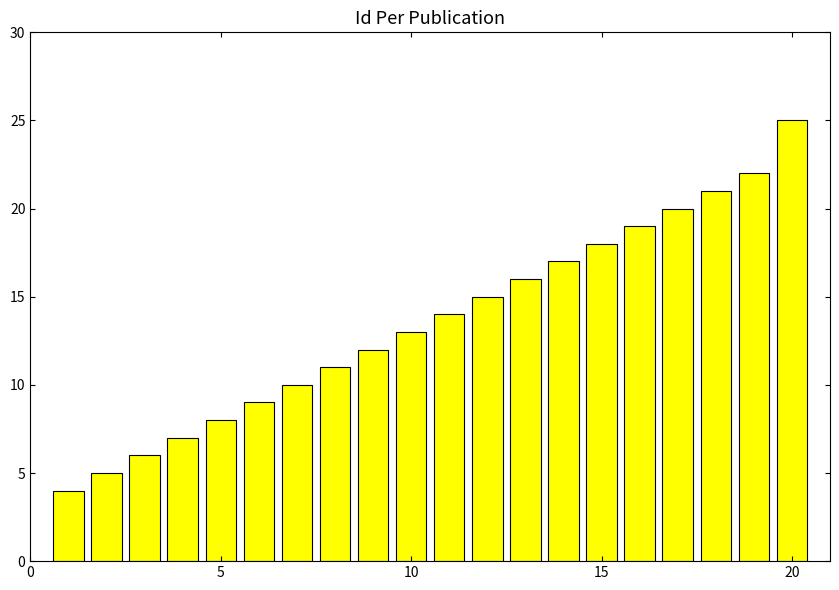

What is the average value?

14